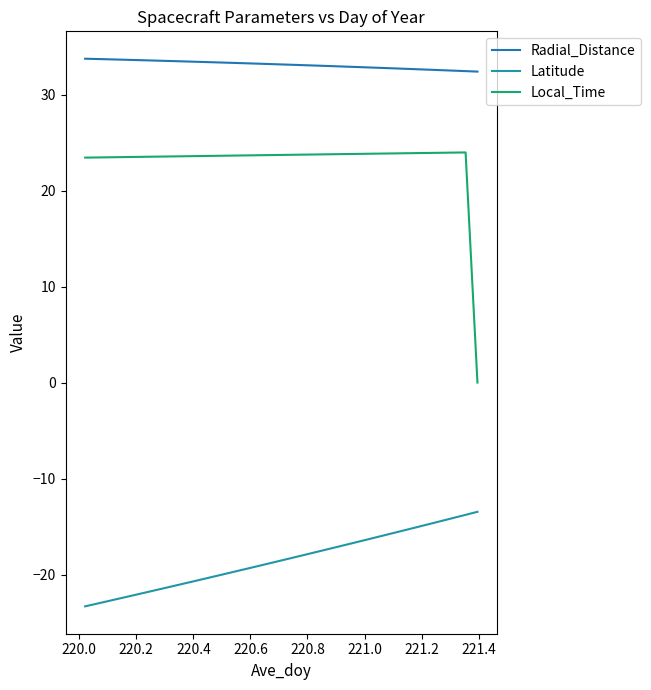

True or false: Local_Time and Radial_Distance intersect in this chart.

False